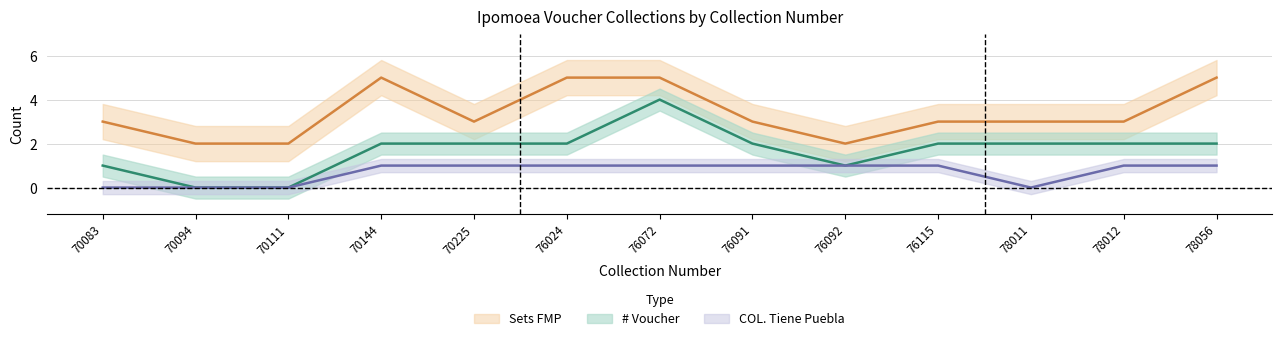

How many values in the # Voucher series are below 2?

4